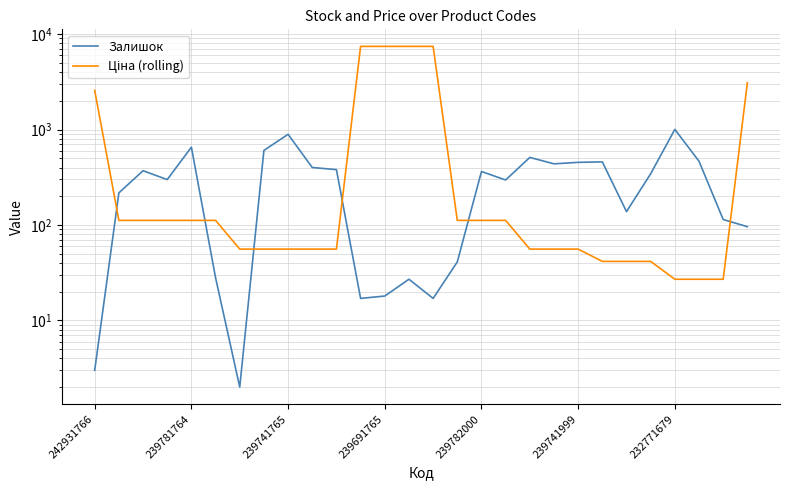

True or false: Ціна (rolling) has a value of 41.5 at 22.

True